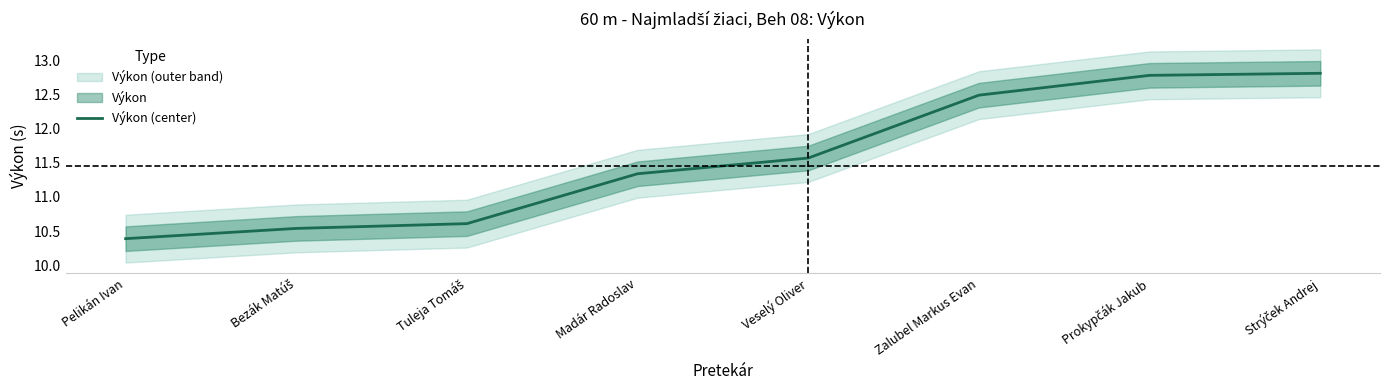

What is the sum of the values at Zalubel Markus Evan and Tuleja Tomáš?

23.1